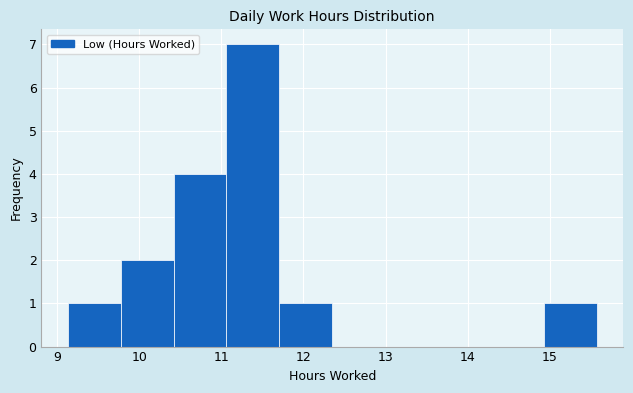

What is the height of the bar covering 9.1 to 9.8 on the x-axis? Neither the bar edges nor the heights are printed on the chart, so give them approximately, as read against the axes.

1